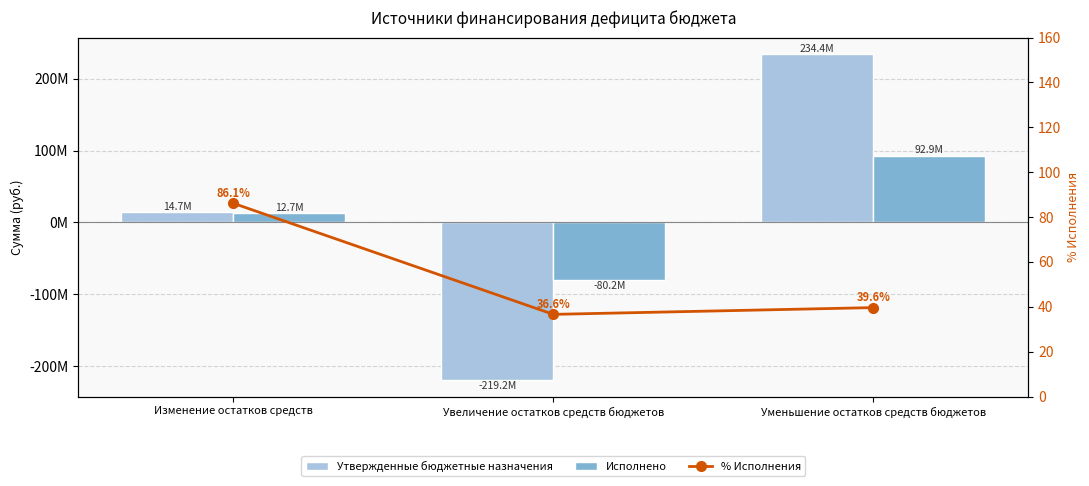

Is the value of Утвержденные бюджетные назначения at Уменьшение остатков средств бюджетов greater than the value of Исполнено at Уменьшение остатков средств бюджетов?

Yes